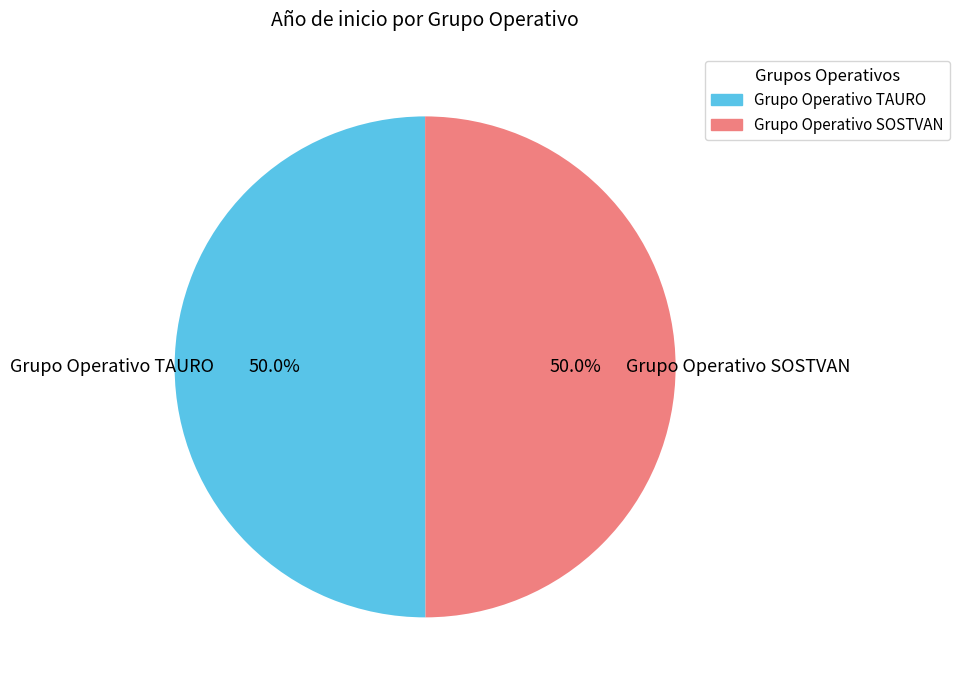

Count the number of slices in the pie.

2